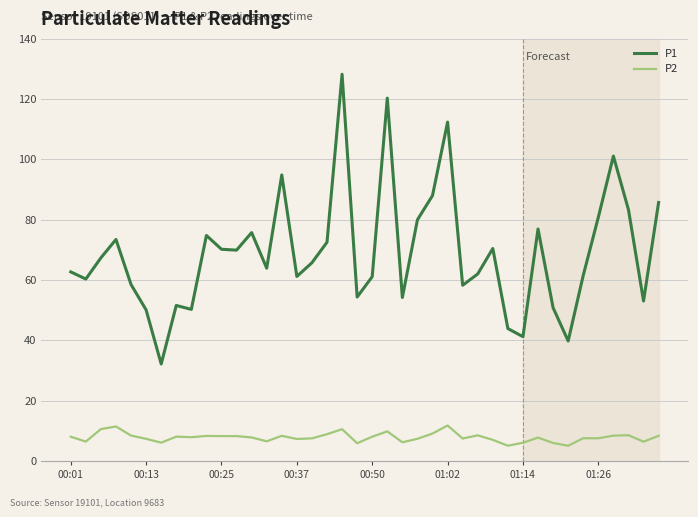

Which series has the largest total across all categories?

P1